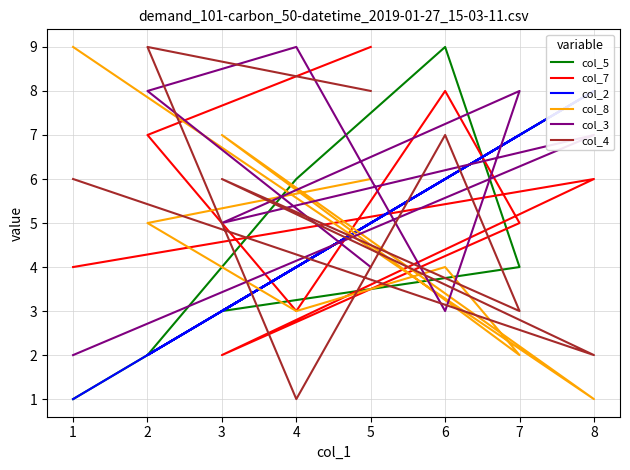

How many values in the col_5 series exceed 5?

3